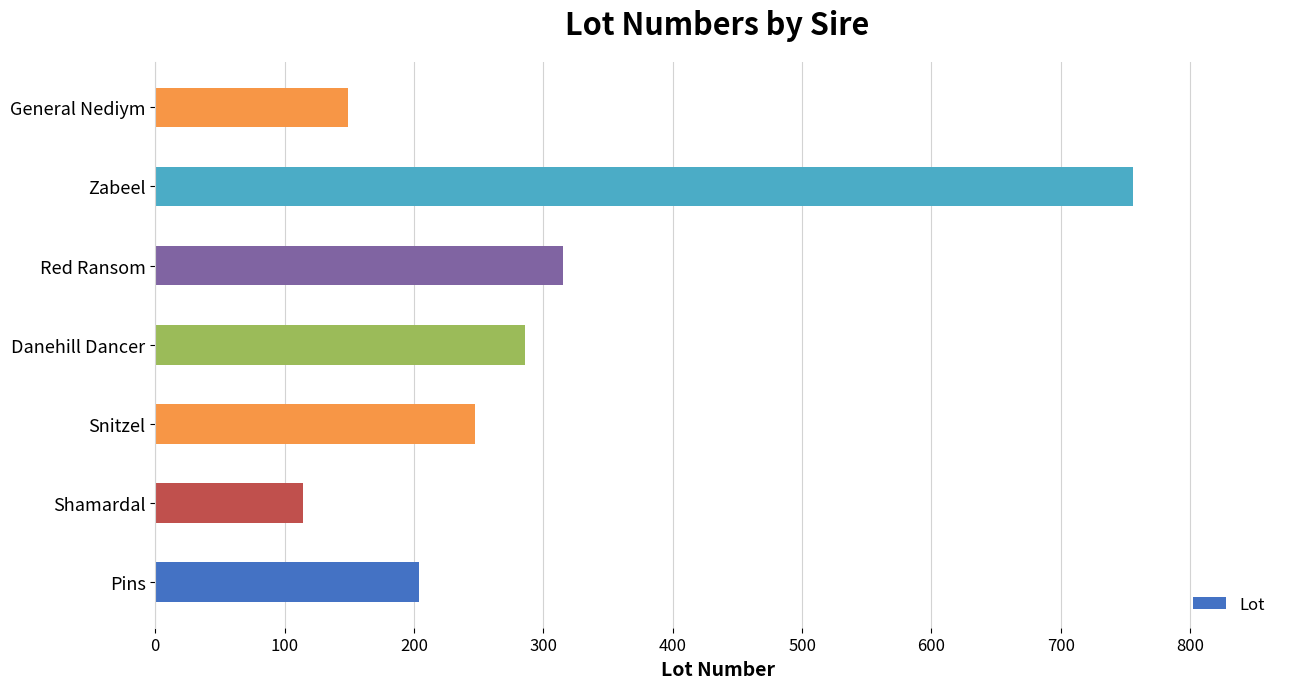

Are the bars horizontal?

Yes